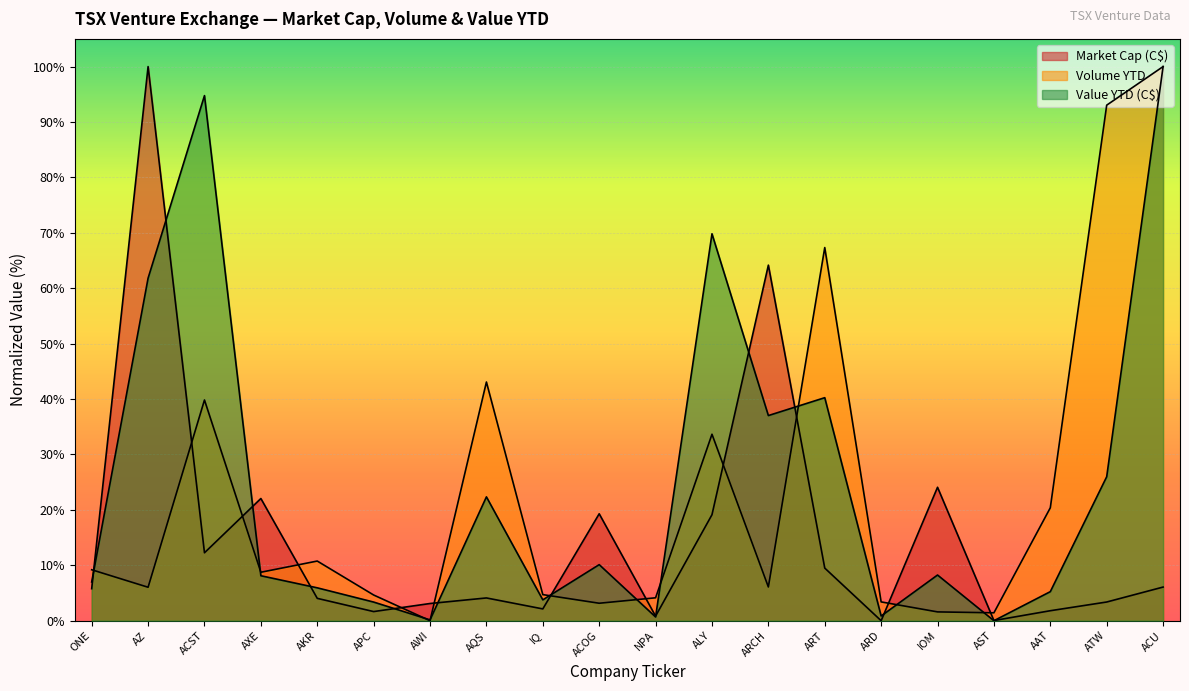

At which category is the sum across all series the highest?

ACU